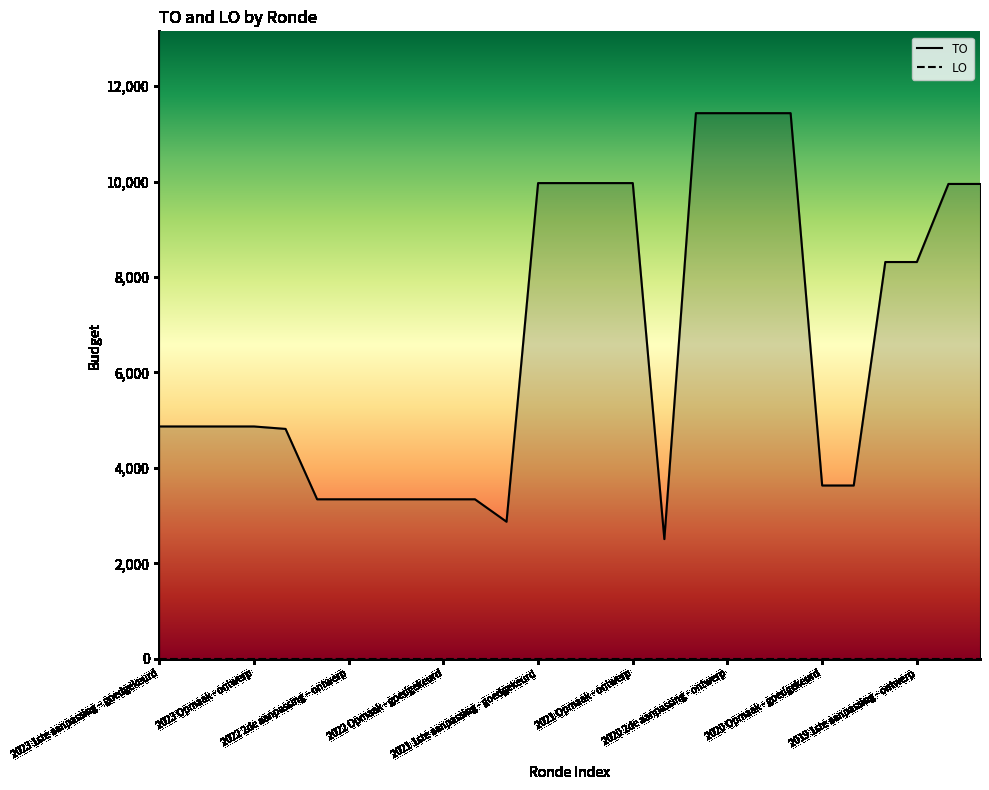

What value does the data have at 2022 Opmaak - goedgekeurd?

3341